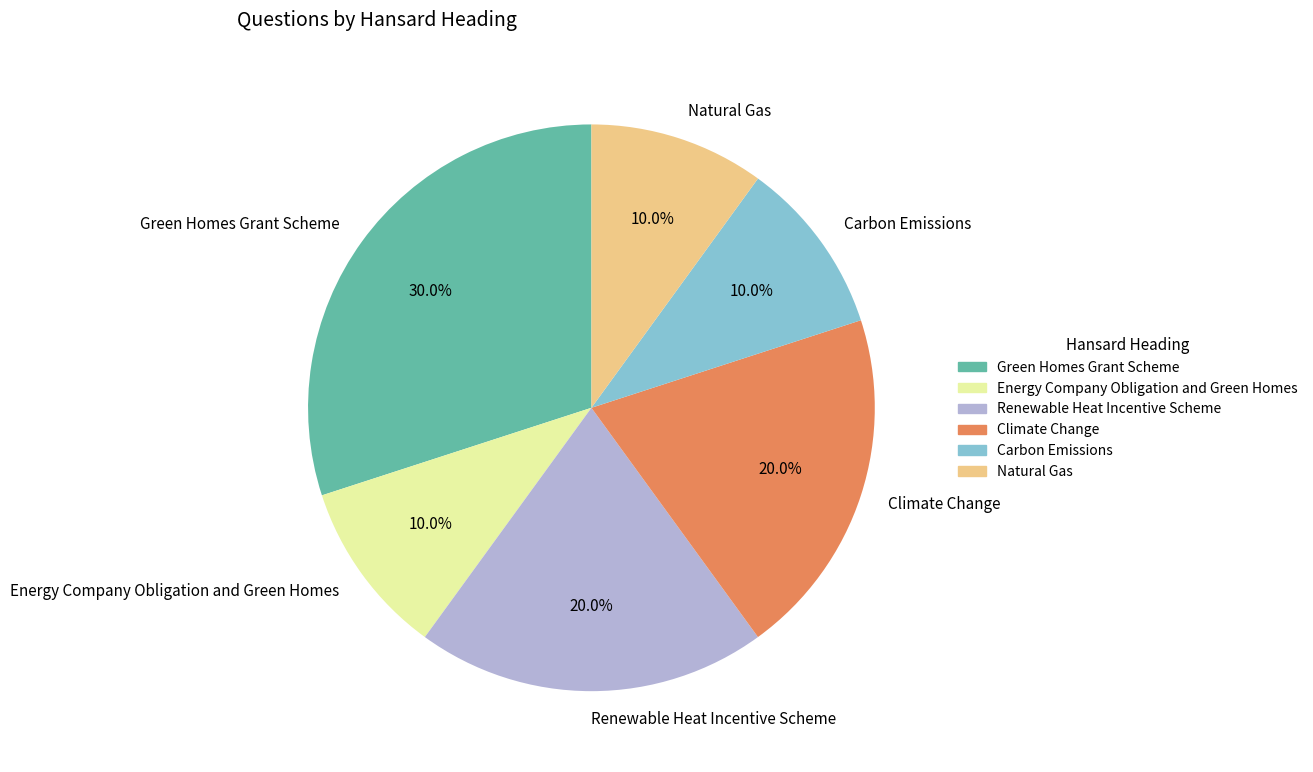

Which has a higher value, Carbon Emissions or Green Homes Grant Scheme?

Green Homes Grant Scheme